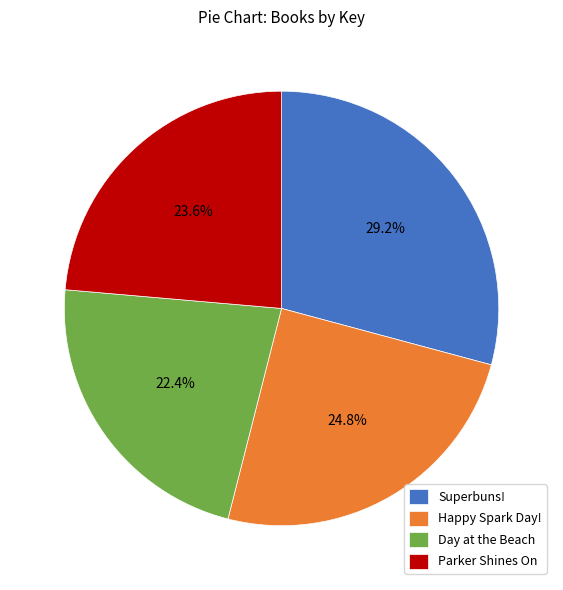

Rank the categories by value from highest to lowest.

Superbuns!, Happy Spark Day!, Parker Shines On, Day at the Beach